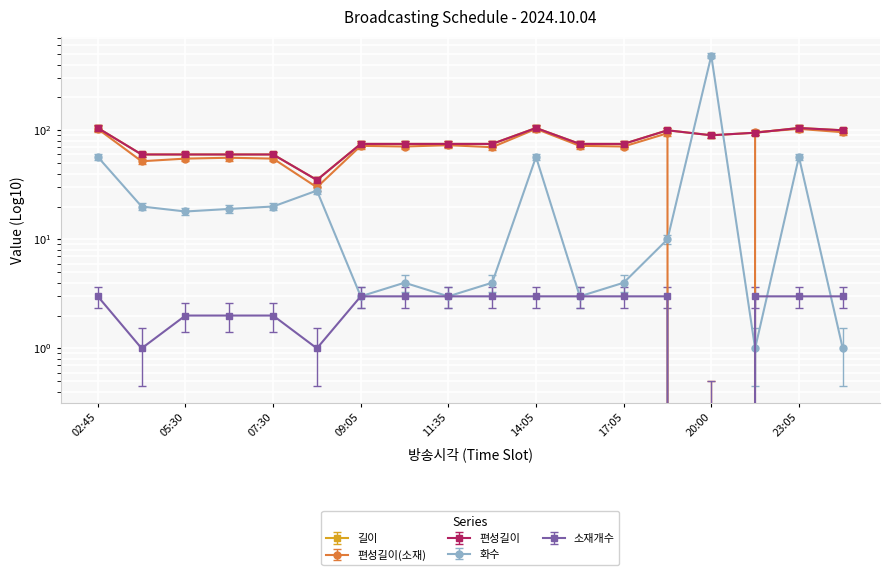

What is the maximum value shown in the chart?

458.4